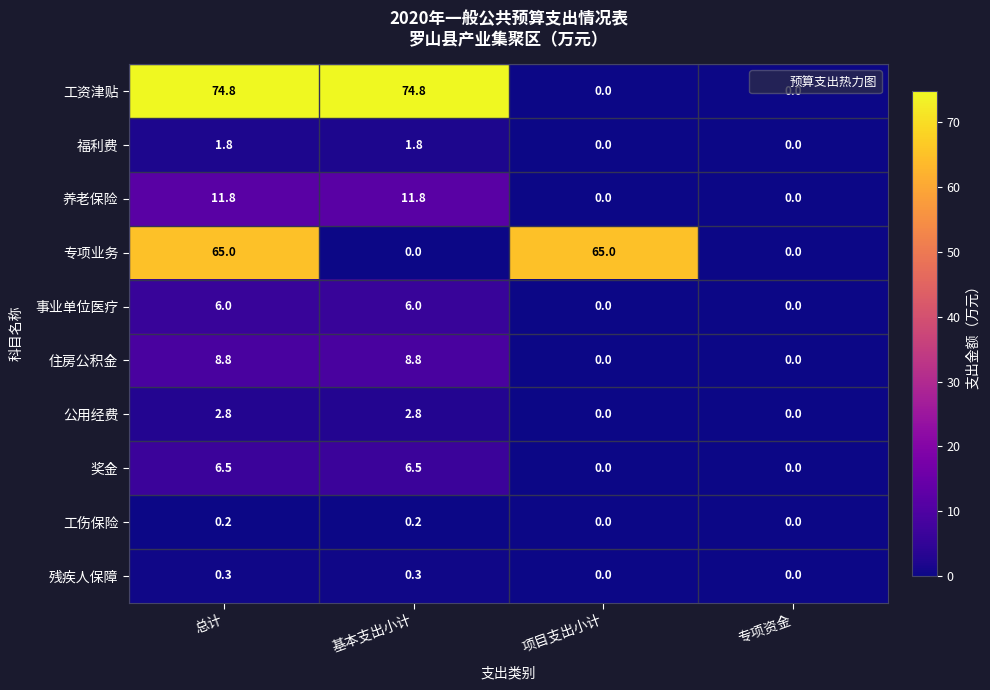

At which category is the sum across all series the highest?

总计